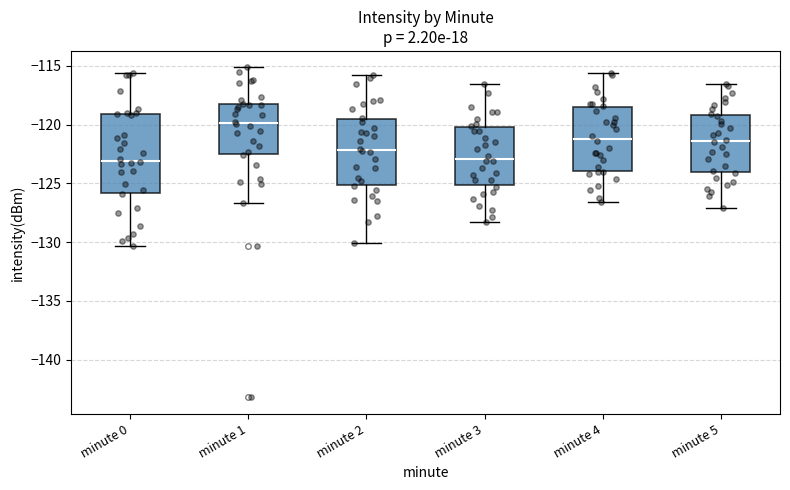

Reading left to right, read every box against the y-axis: the position of its median line, the range the box covers, and the ends of its whiskers. The values are not printed on the chart, so give them approximately, as read against the axis.

minute 0: median -123.0, box -126.0 to -119.0, whiskers -130.5 to -115.5
minute 1: median -120.0, box -122.5 to -118.0, whiskers -126.5 to -115.0
minute 2: median -122.0, box -125.0 to -119.5, whiskers -130.0 to -116.0
minute 3: median -123.0, box -125.0 to -120.0, whiskers -128.5 to -116.5
minute 4: median -121.0, box -124.0 to -118.5, whiskers -126.5 to -115.5
minute 5: median -121.5, box -124.0 to -119.0, whiskers -127.0 to -116.5